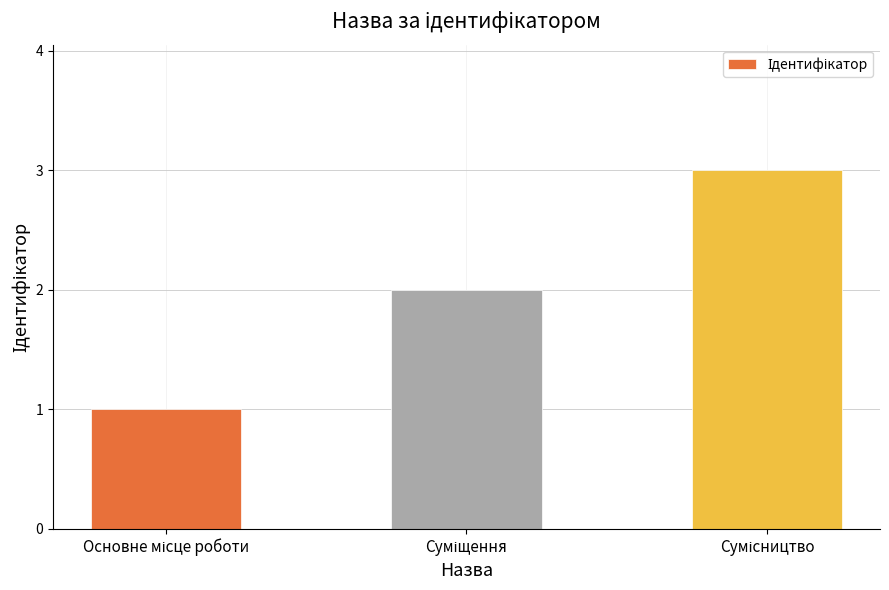

What is the sum of all values?

6